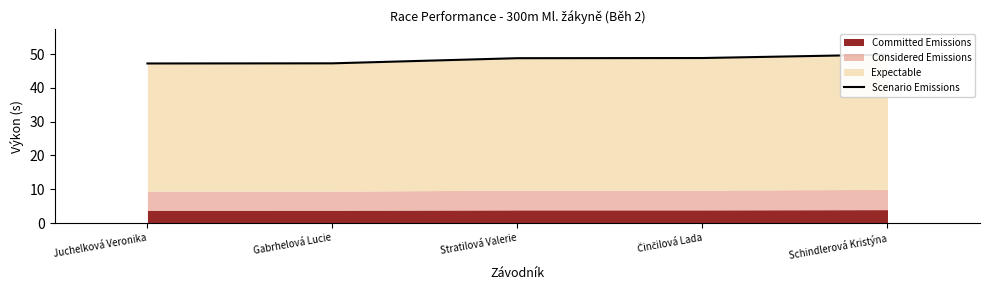

List the labels in order of value, largest first.

Schindlerová Kristýna, Činčilová Lada, Stratilová Valerie, Gabrhelová Lucie, Juchelková Veronika